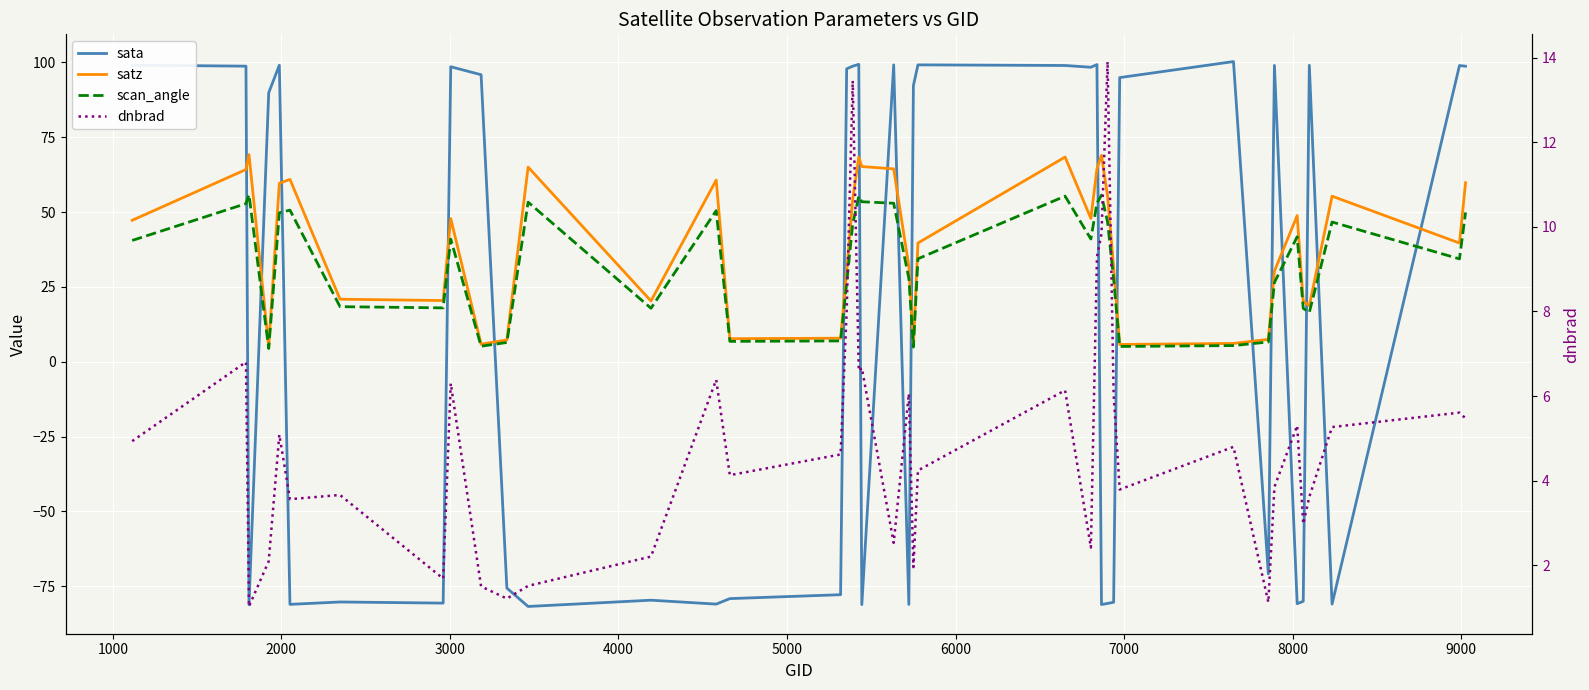

What is the label of the 32nd point from the right?

8000